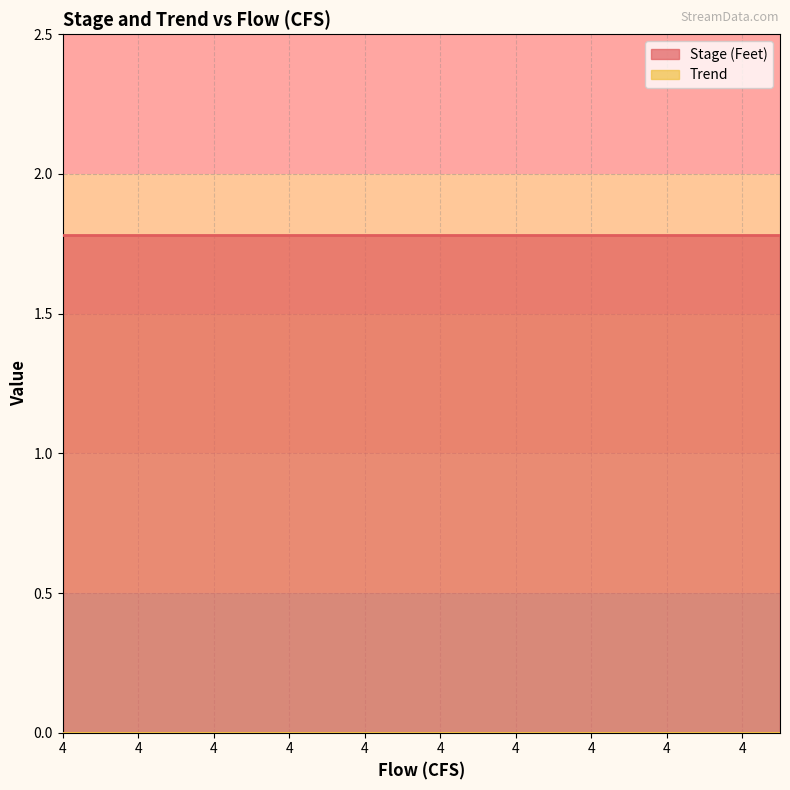

Reading left to right, list all the values displayed in this chart.

Stage (Feet): 4=1.8	4=1.8	4=1.8	4=1.8	4=1.8	4=1.8	4=1.8	4=1.8	4=1.8	4=1.8	4=1.8	4=1.8	4=1.8	4=1.8	4=1.8	4=1.8	4=1.8	4=1.8	4=1.8	4=1.8
Trend: 4=0.0	4=0.0	4=0.0	4=0.0	4=0.0	4=0.0	4=0.0	4=0.0	4=0.0	4=0.0	4=0.0	4=0.0	4=0.0	4=0.0	4=0.0	4=0.0	4=0.0	4=0.0	4=0.0	4=0.0